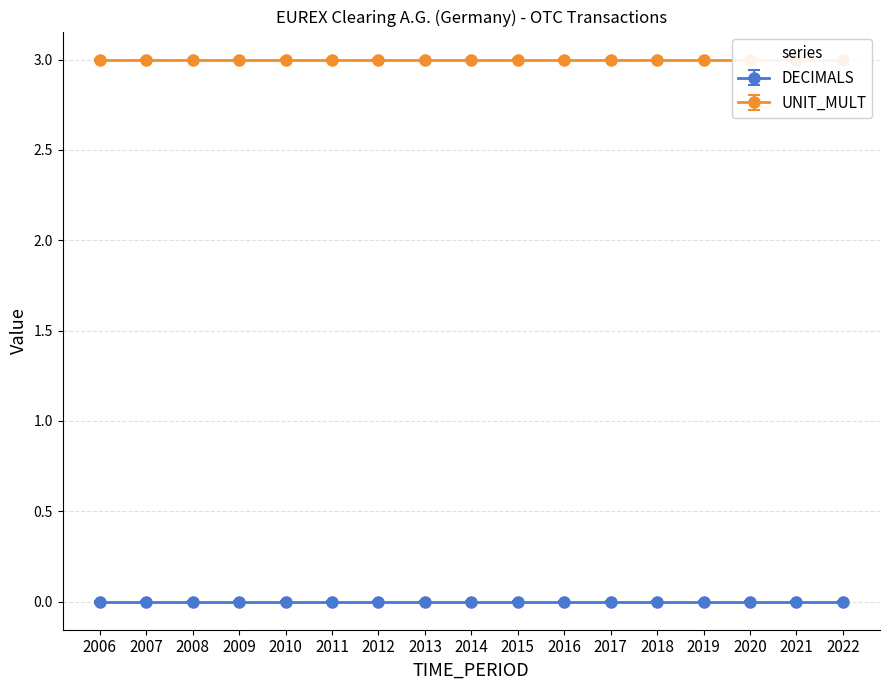

True or false: DECIMALS has more than 2 interior local peaks.

False